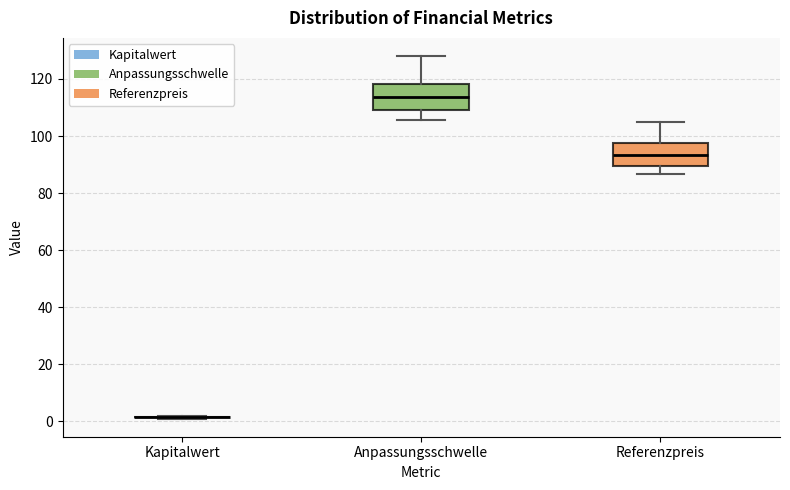

Where does the upper whisker of the box for Anpassungsschwelle end on the y-axis? The values are not printed on the chart, so give them approximately, as read against the axis.

128